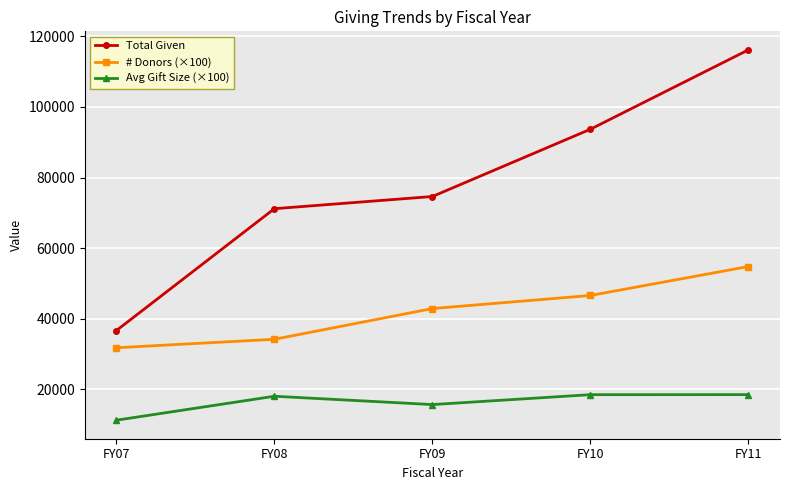

What is the maximum value shown in the chart?

116156.2